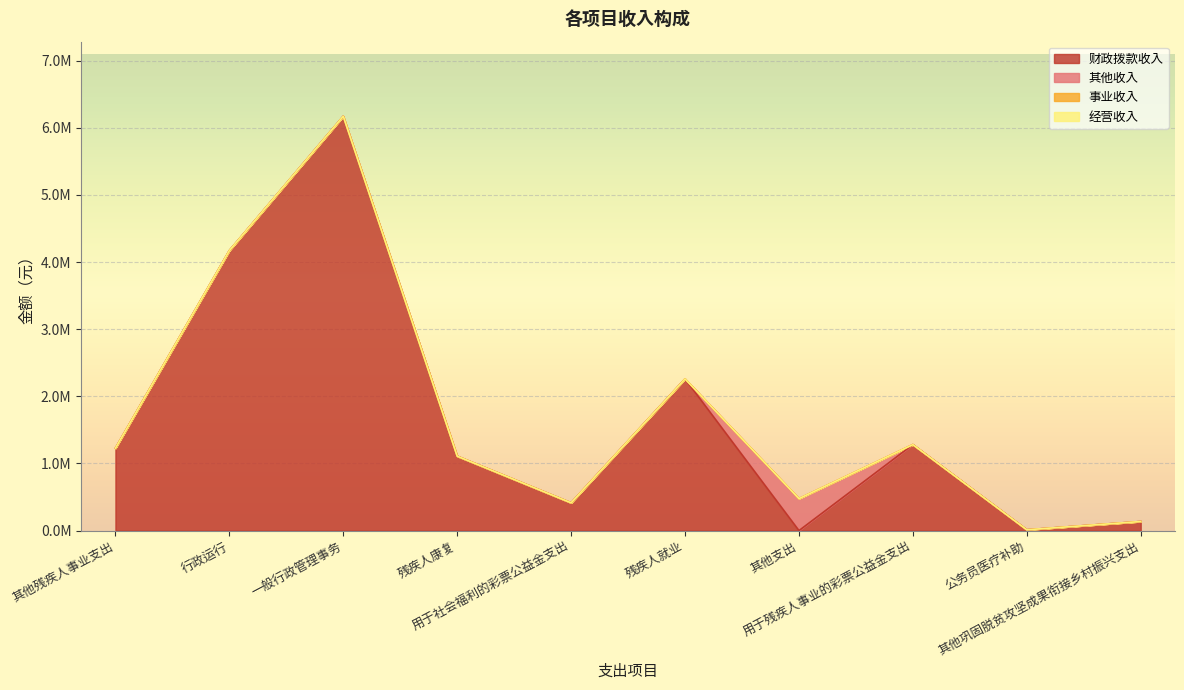

Reading left to right, transcribe all the data shown in this chart.

财政拨款收入: 其他残疾人事业支出=1227610.0	行政运行=4171981.7	一般行政管理事务=6173191.4	残疾人康复=1109000.0	用于社会福利的彩票公益金支出=414000.0	残疾人就业=2260100.0	其他支出=0.0	用于残疾人事业的彩票公益金支出=1281235.3	公务员医疗补助=12500.0	其他巩固脱贫攻坚成果衔接乡村振兴支出=135634.2
其他收入: 其他残疾人事业支出=0.0	行政运行=0.0	一般行政管理事务=0.0	残疾人康复=0.0	用于社会福利的彩票公益金支出=0.0	残疾人就业=0.0	其他支出=477135.0	用于残疾人事业的彩票公益金支出=0.0	公务员医疗补助=0.0	其他巩固脱贫攻坚成果衔接乡村振兴支出=0.0
事业收入: 其他残疾人事业支出=0.0	行政运行=0.0	一般行政管理事务=0.0	残疾人康复=0.0	用于社会福利的彩票公益金支出=0.0	残疾人就业=0.0	其他支出=0.0	用于残疾人事业的彩票公益金支出=0.0	公务员医疗补助=0.0	其他巩固脱贫攻坚成果衔接乡村振兴支出=0.0
经营收入: 其他残疾人事业支出=0.0	行政运行=0.0	一般行政管理事务=0.0	残疾人康复=0.0	用于社会福利的彩票公益金支出=0.0	残疾人就业=0.0	其他支出=0.0	用于残疾人事业的彩票公益金支出=0.0	公务员医疗补助=0.0	其他巩固脱贫攻坚成果衔接乡村振兴支出=0.0